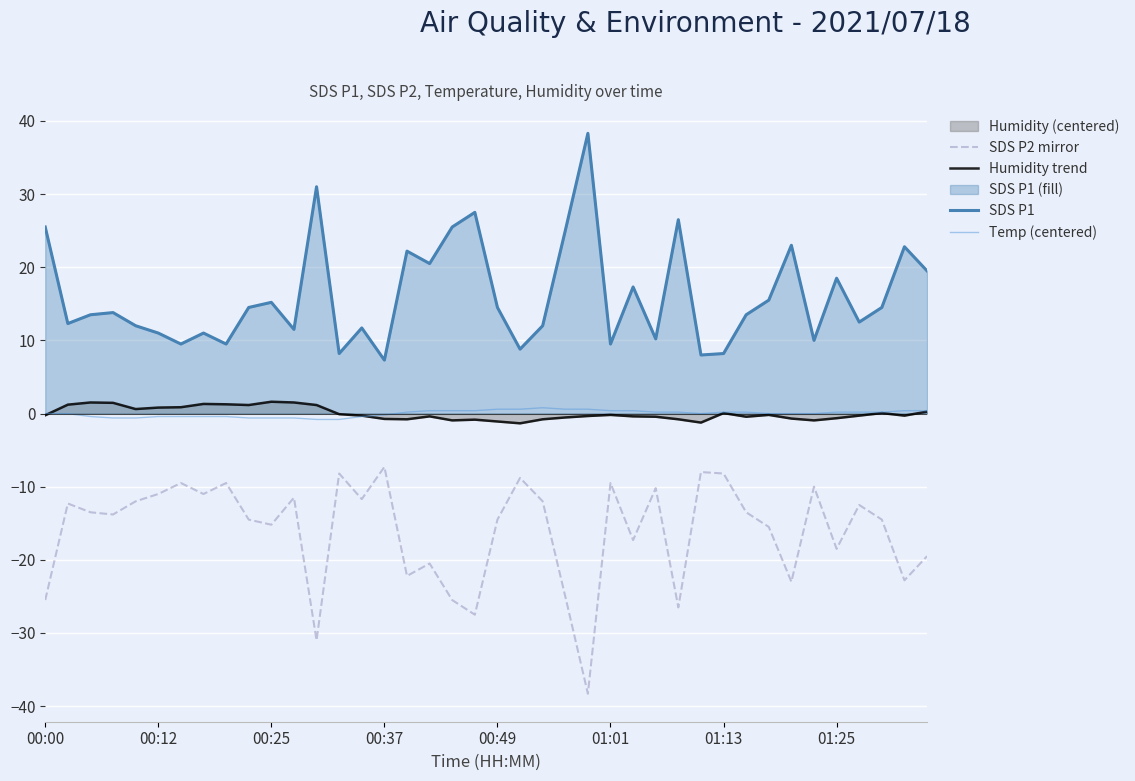

Which series has the largest total across all categories?

SDS P1